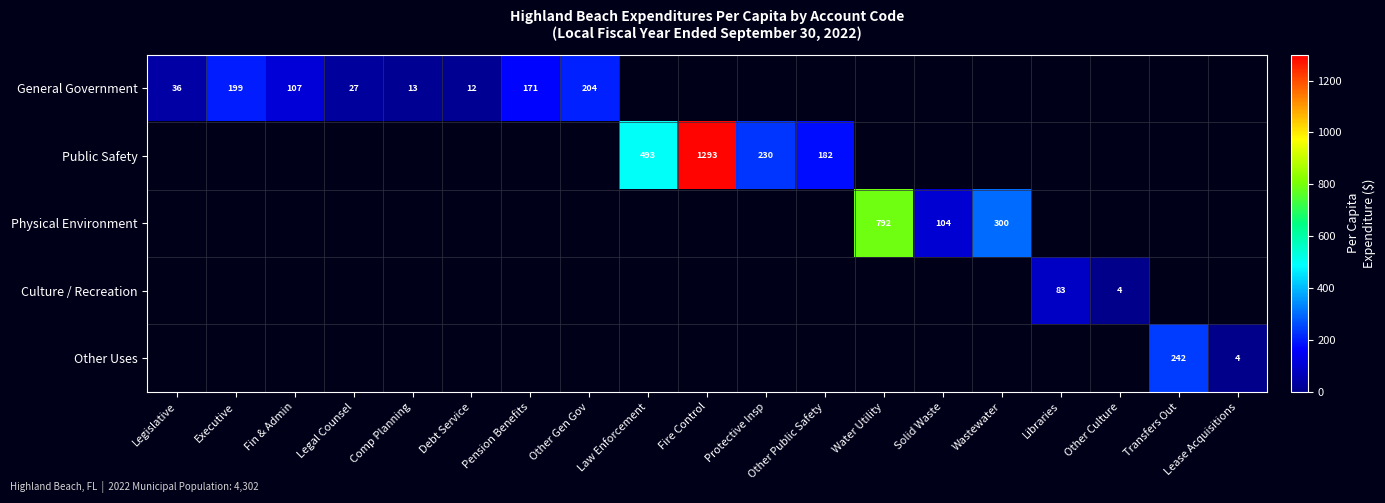

How many categories are shown in the chart?

19